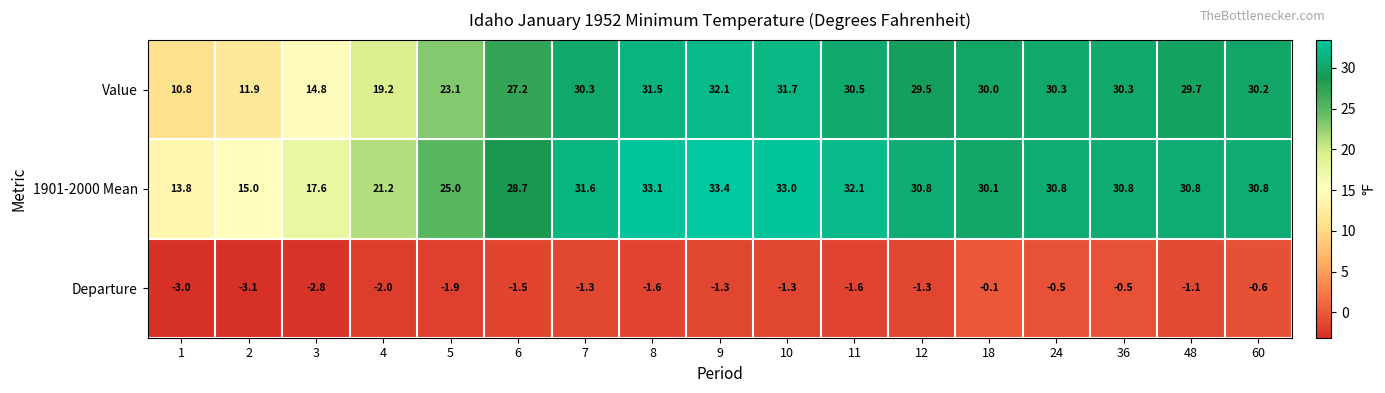

How many data points does each series have?

17